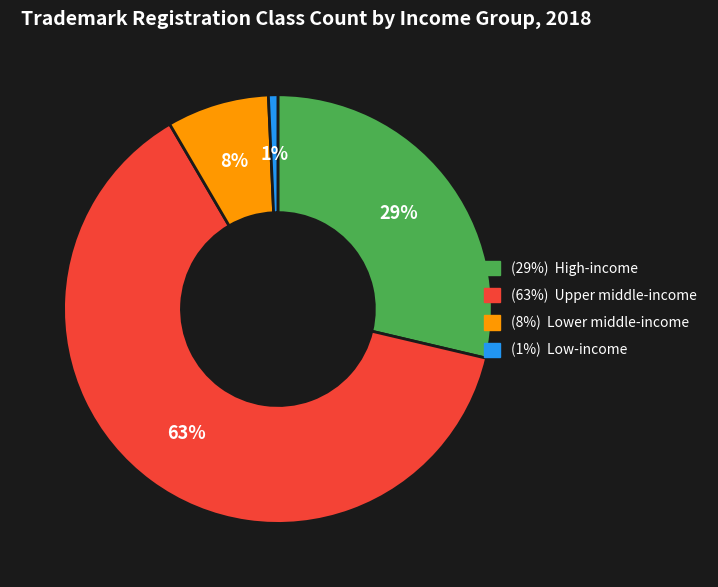

Does any single category account for the majority?

Yes